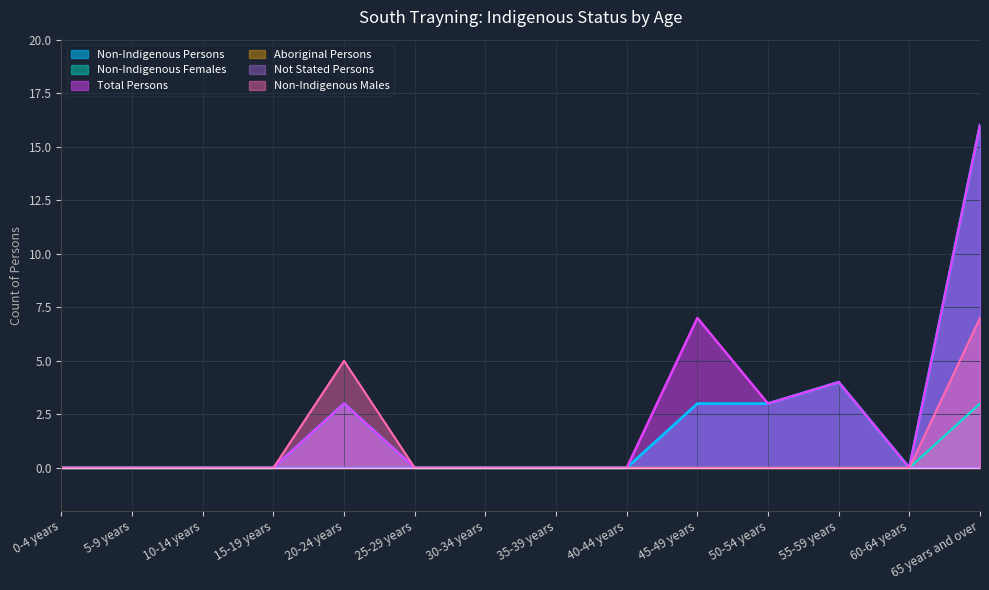

What is the label of the 2nd point from the left?

5-9 years